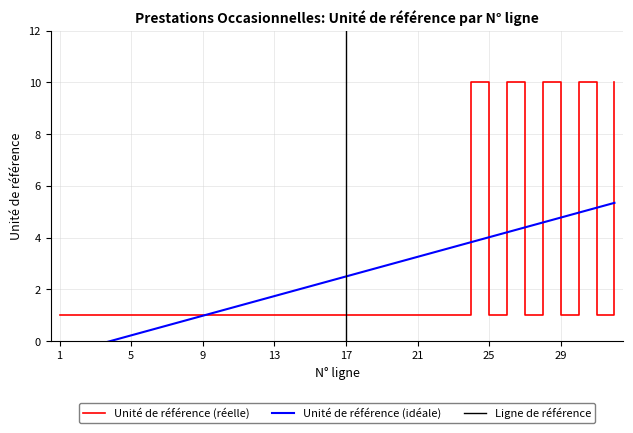

Where is the first local maximum for Unité de référence?

24